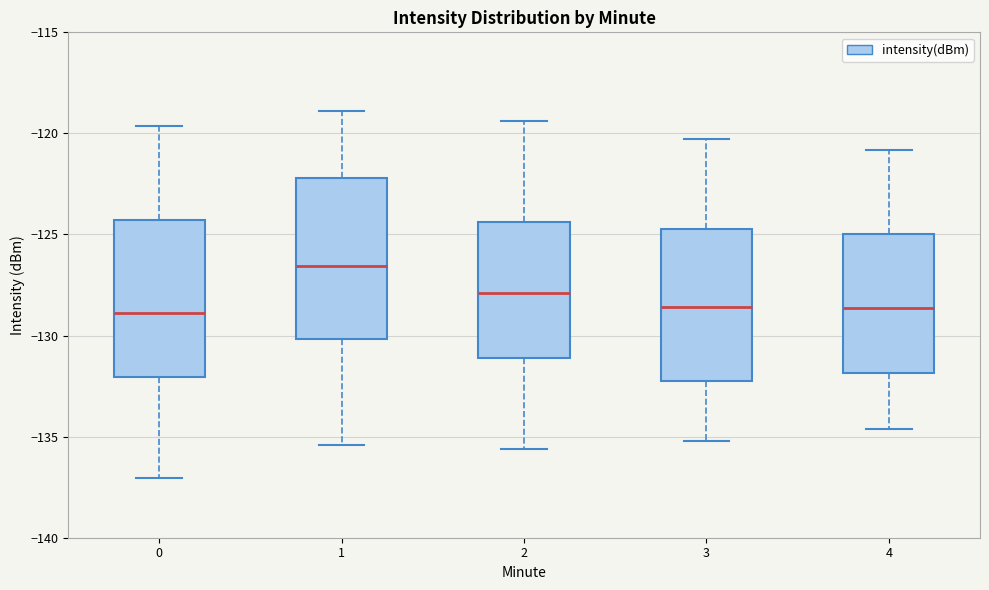

Where is the upper edge of the box at x = 2 on the y-axis? The values are not printed on the chart, so give them approximately, as read against the axis.

-124.5